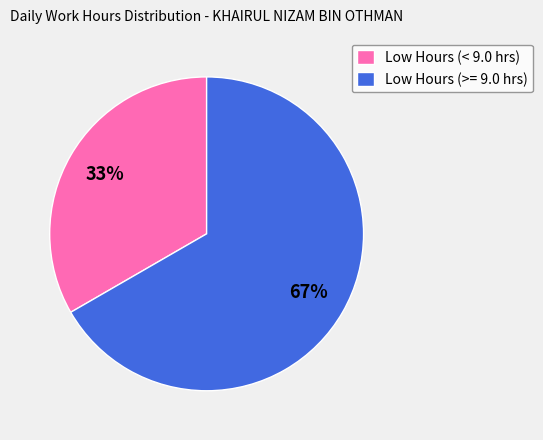

Is there a majority slice in this chart?

Yes